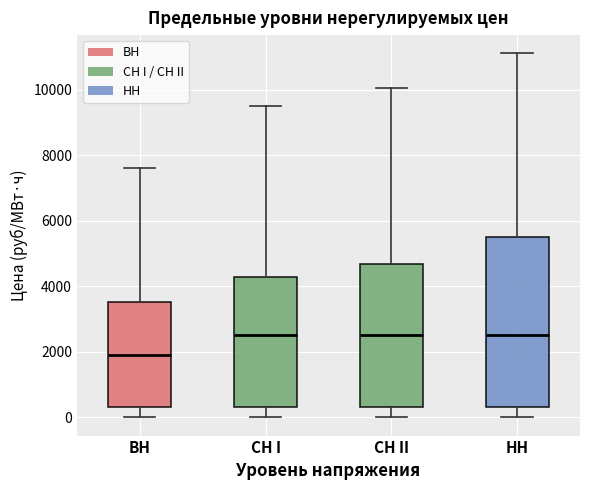

Reading left to right, read every box against the y-axis: the position of its median line, the range the box covers, and the ends of its whiskers. The values are not printed on the chart, so give them approximately, as read against the axis.

BH: median 1800, box 400 to 3600, whiskers 0 to 7600
CH I: median 2600, box 400 to 4200, whiskers 0 to 9400
CH II: median 2600, box 400 to 4600, whiskers 0 to 10000
HH: median 2600, box 400 to 5400, whiskers 0 to 11200